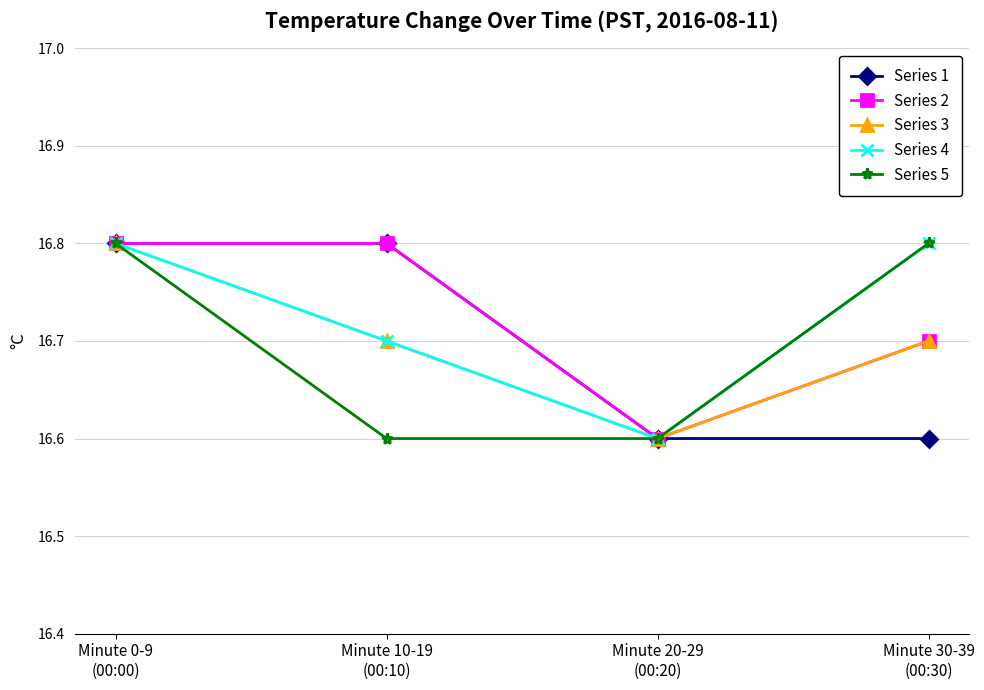

The value of Series 5 at Minute 10-19
(00:10) is 24.5. True or false?

False